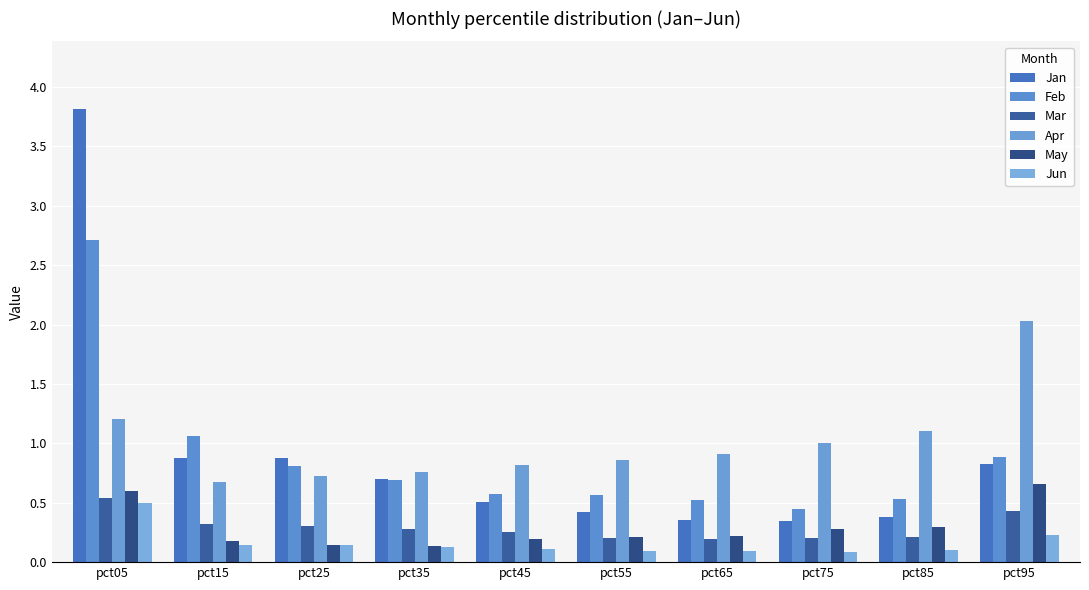

What is the total value across all series at pct95?

5.1